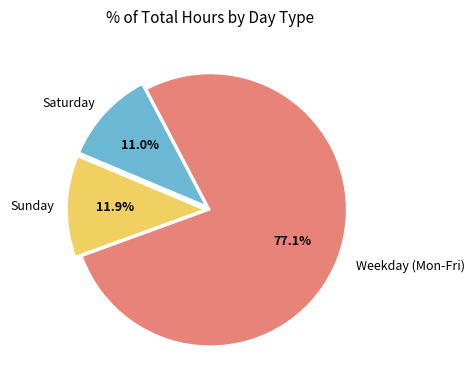

Rank the categories by value from highest to lowest.

Weekday (Mon-Fri), Sunday, Saturday